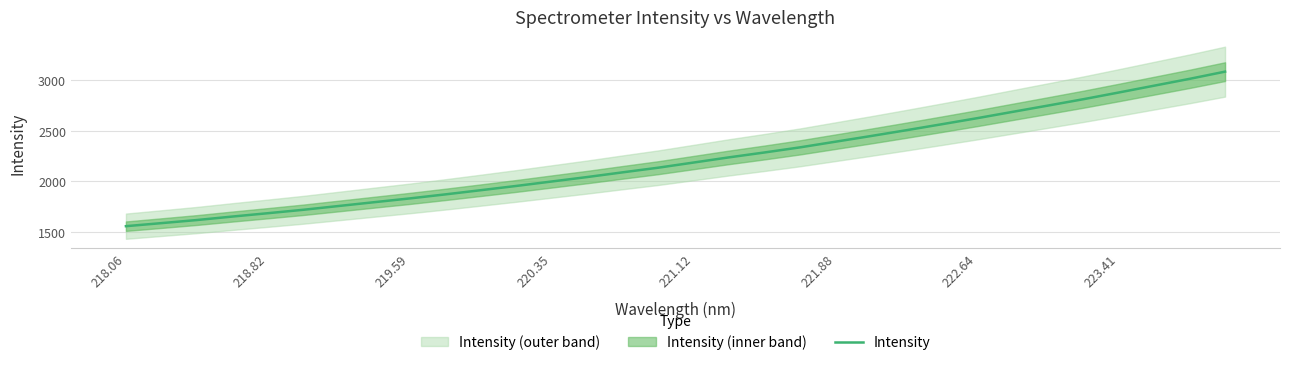

The Intensity series shows 2624.7 at 222.64. True or false?

True